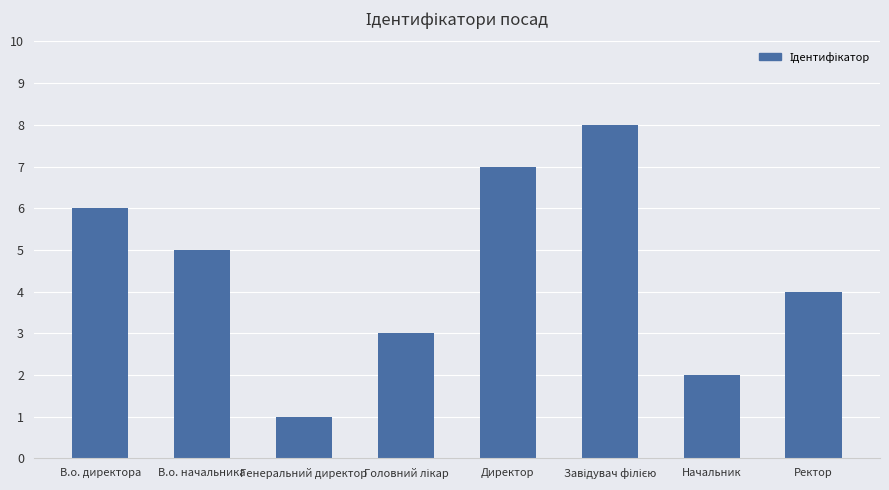

What is the label of the 3rd bar from the left?

Генеральний директор